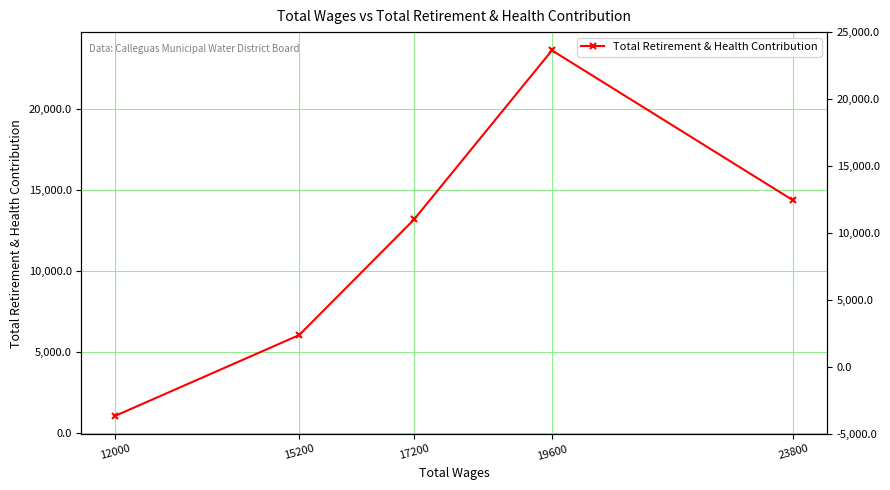

What is the maximum value shown in the chart?

23583